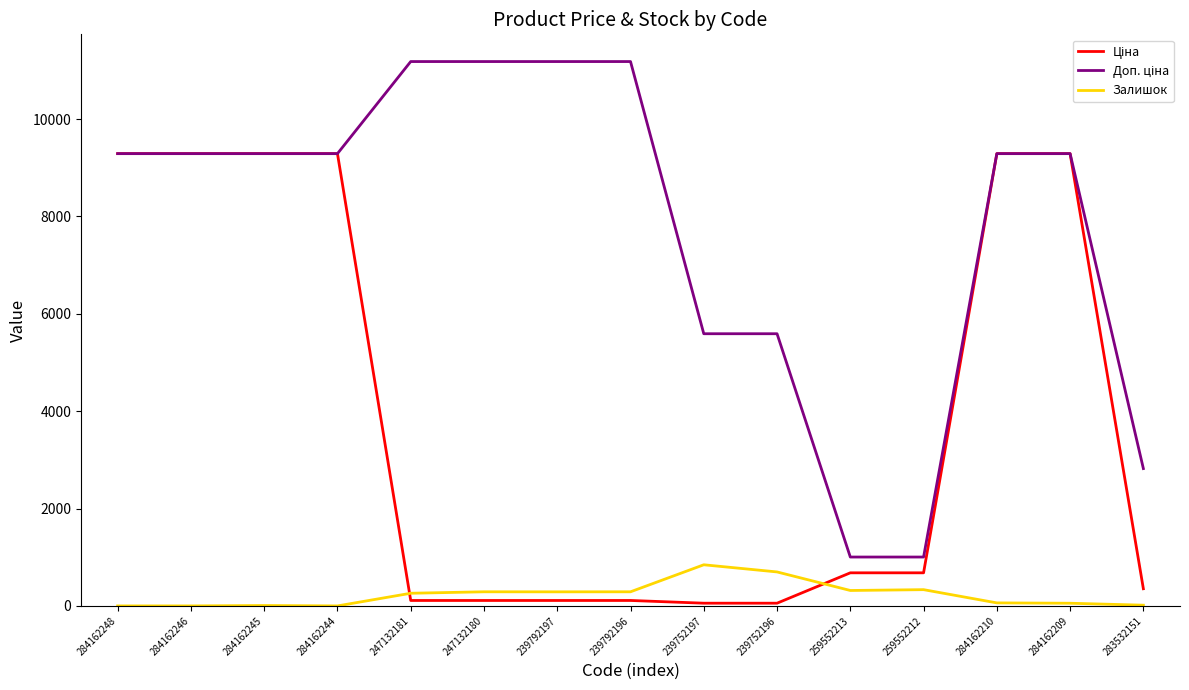

What is the greatest value displayed?

11182.0